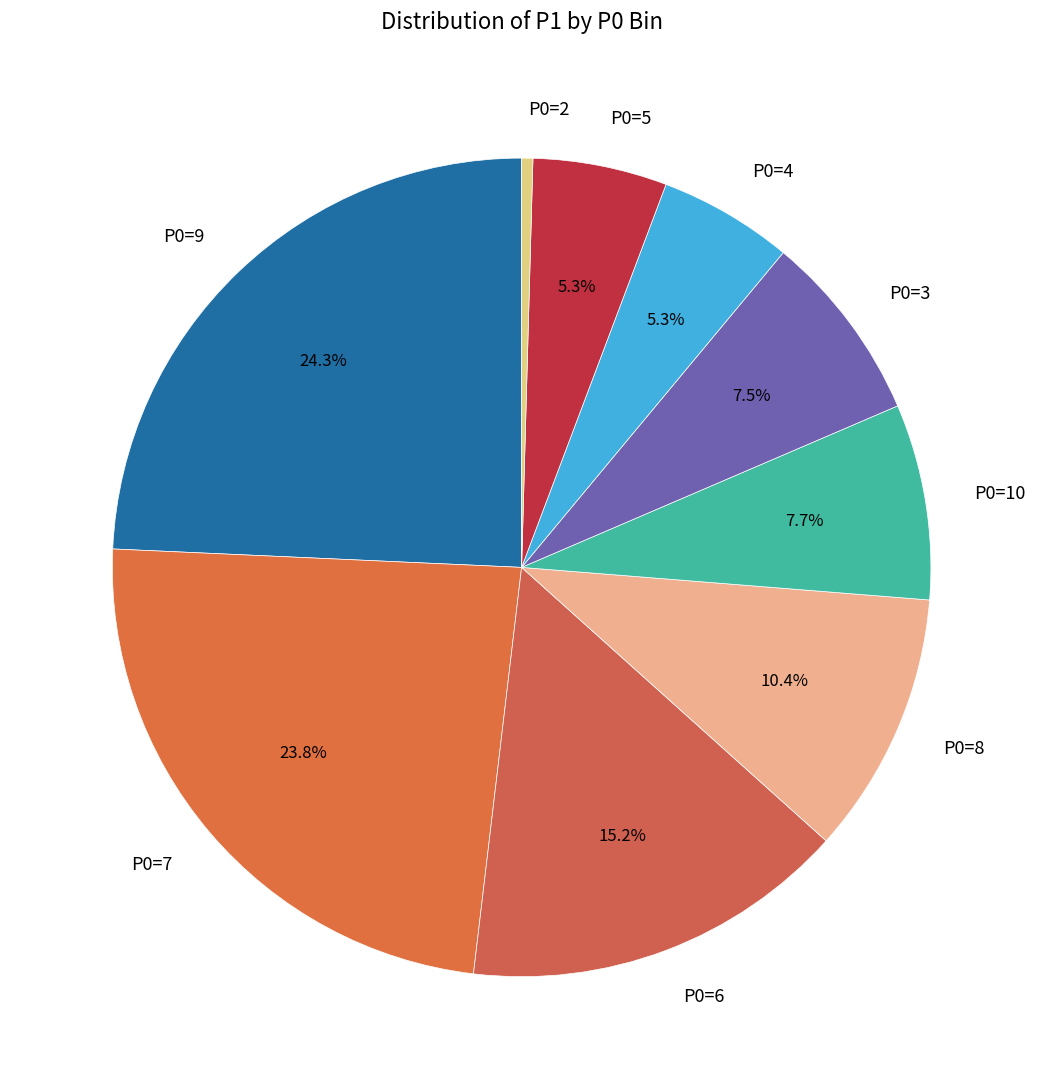

What is the smallest slice in the pie chart?

P0=2